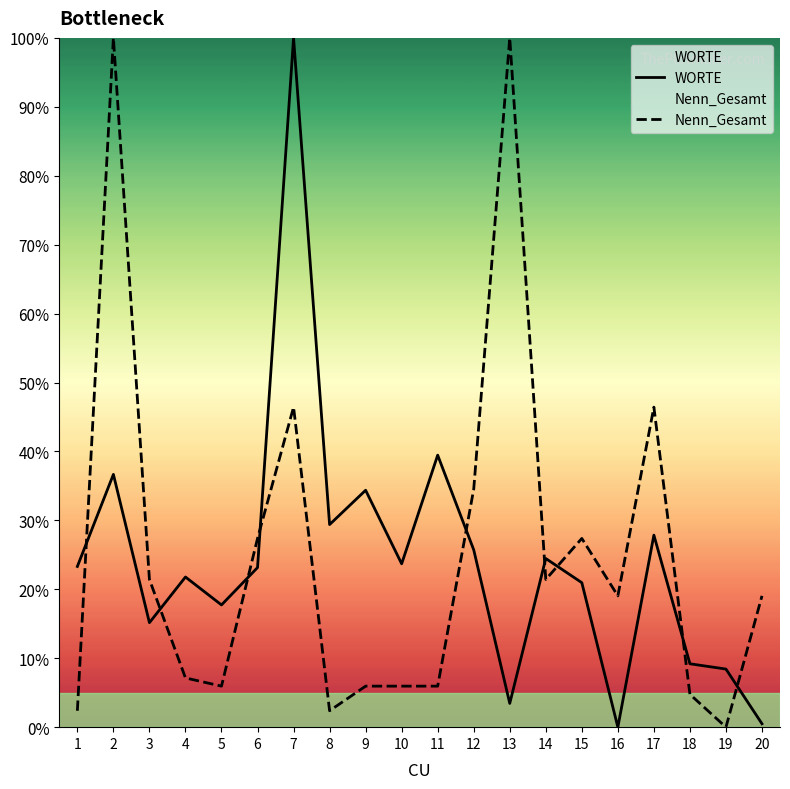

Which series has the largest total across all categories?

Nenn_Gesamt